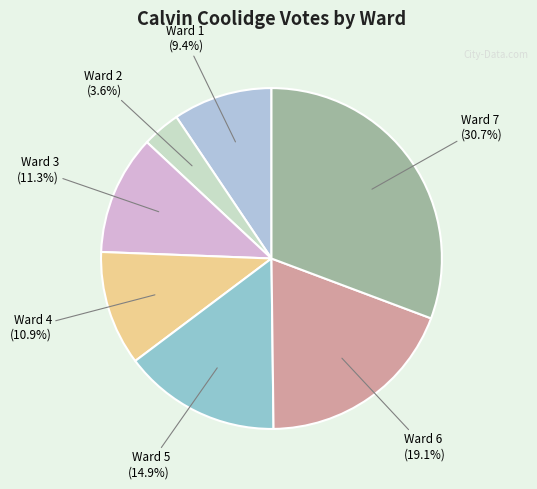

Combined, do Ward 4 and Ward 2 account for over 50%?

No